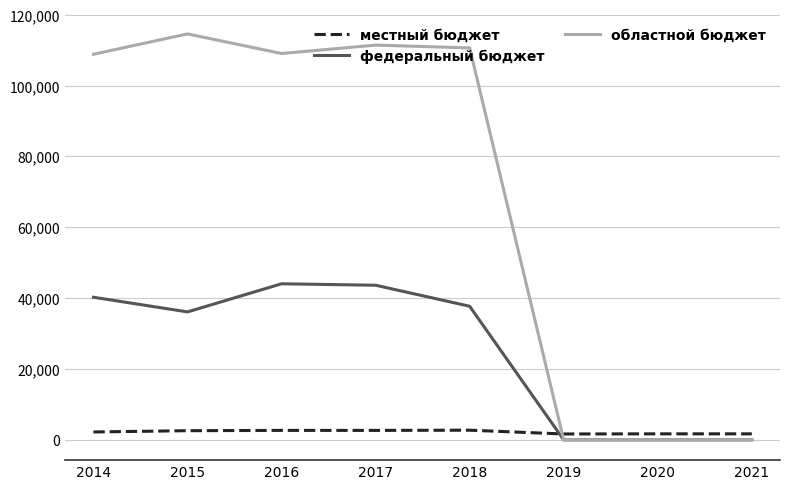

What is the difference between the maximum and minimum values in the федеральный бюджет series?

44043.0